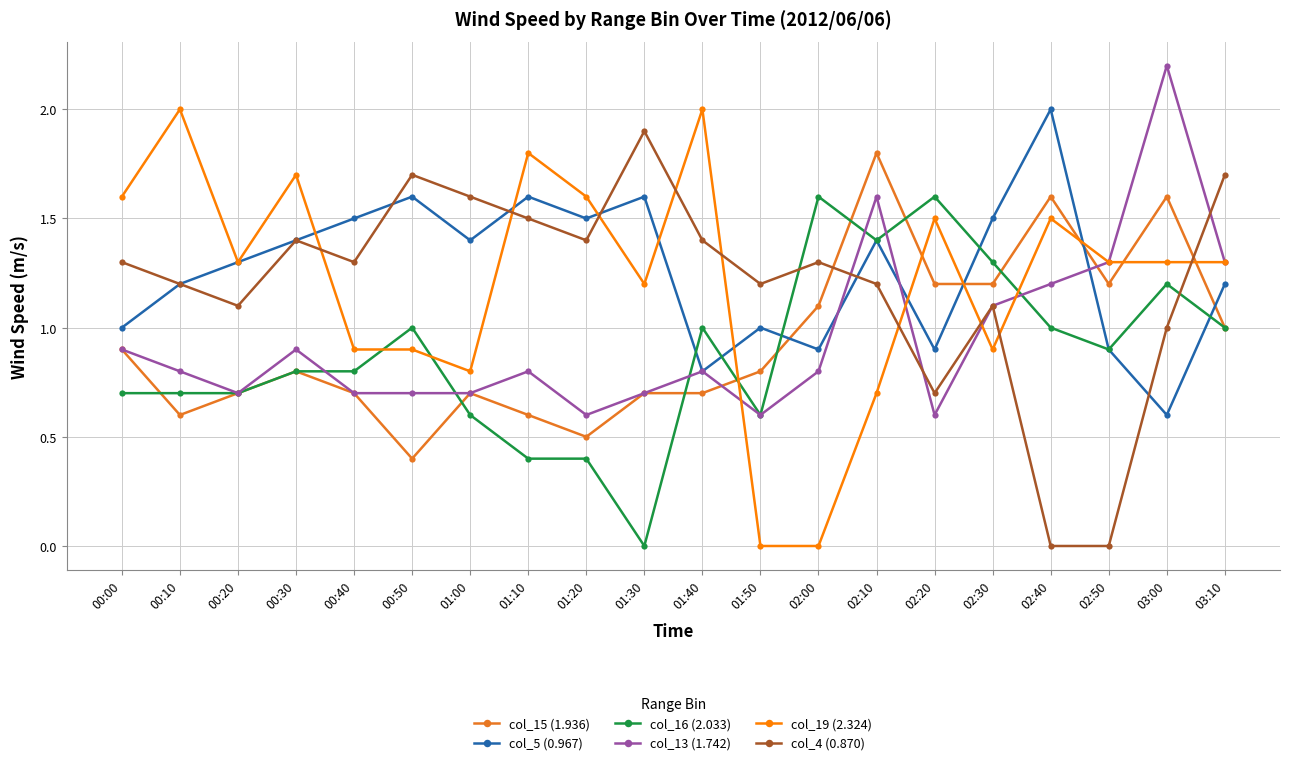

What are all the series names shown in the legend?

col_15 (1.936), col_5 (0.967), col_16 (2.033), col_13 (1.742), col_19 (2.324), col_4 (0.870)